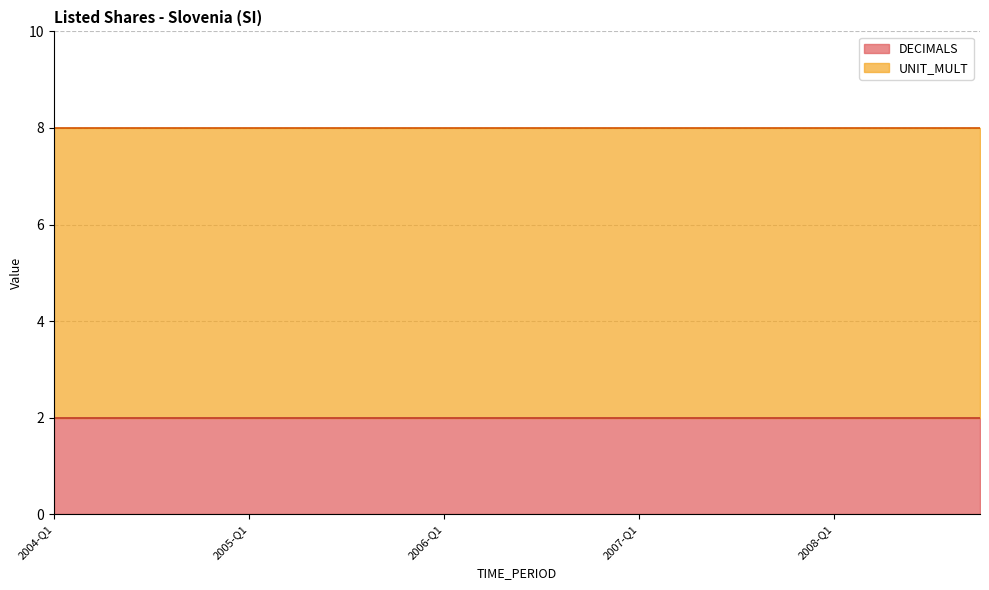

What is the total value across all series at 2007-Q2?

8